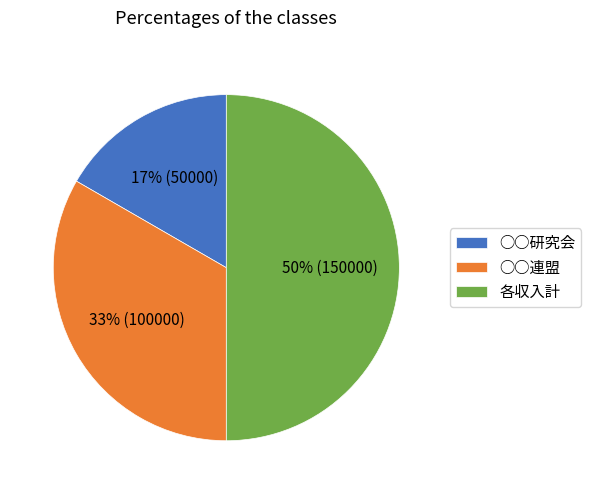

Is it true that 各収入計 is 43% of the pie?

False